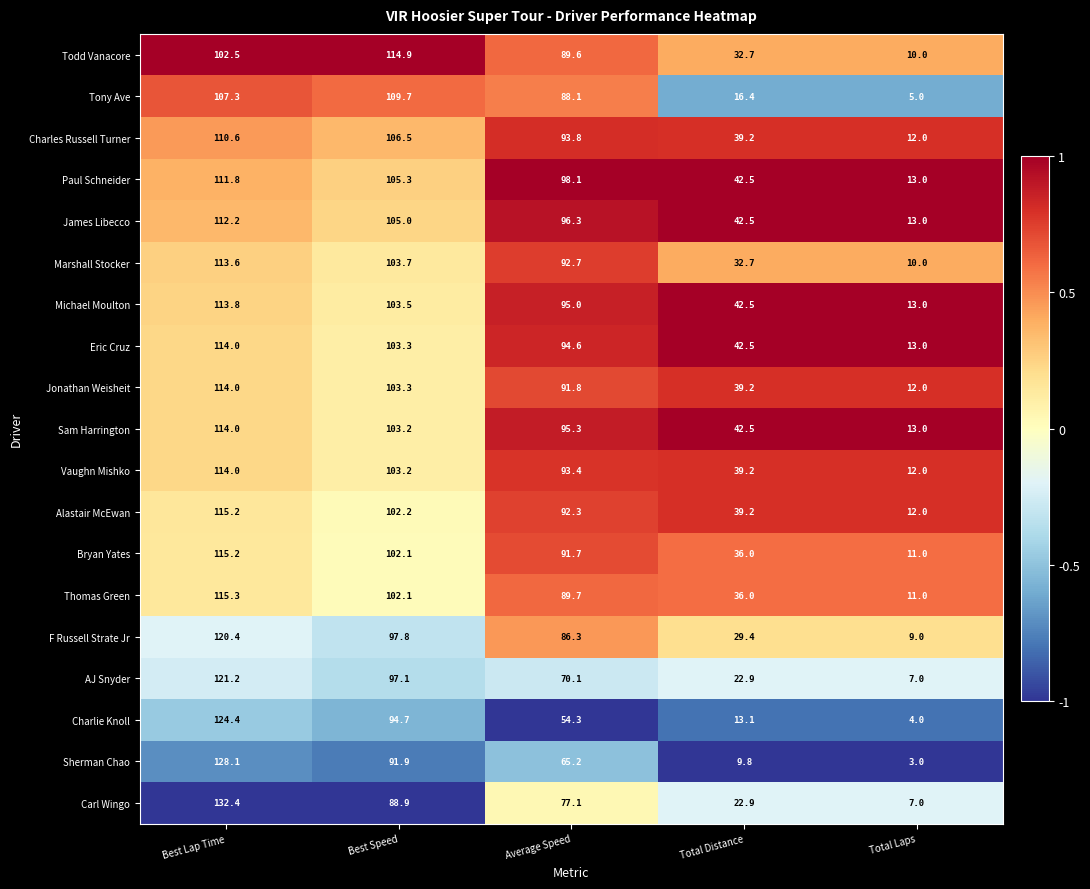

What is the spread (max minus min) of values at Best Lap Time?

29.9